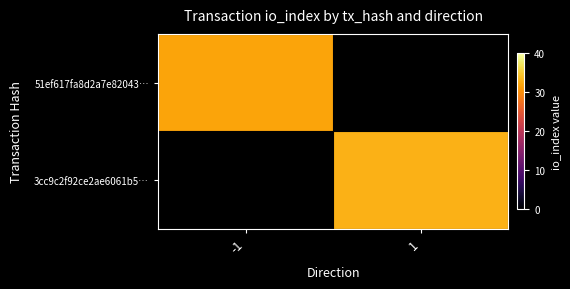

Is it true that 3cc9c2f92ce2ae6061b5… equals 33.0 at 1?

True